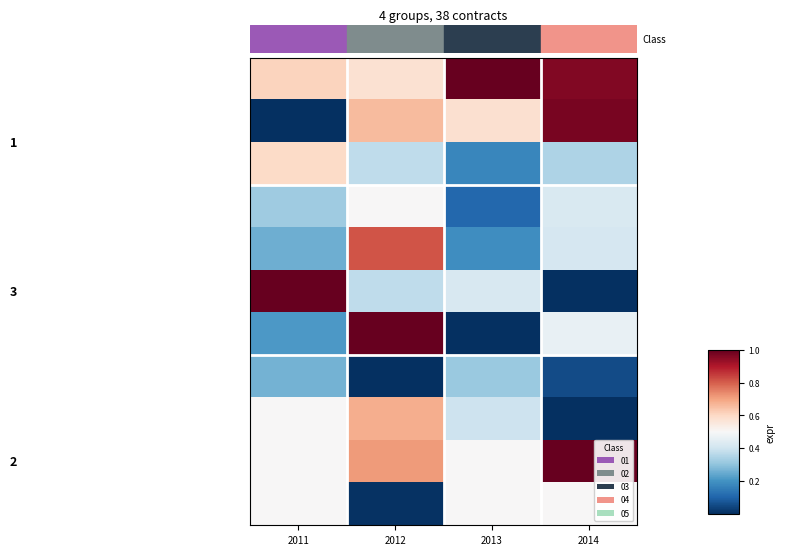

Which has a higher value, 2013 or 2012?

2013